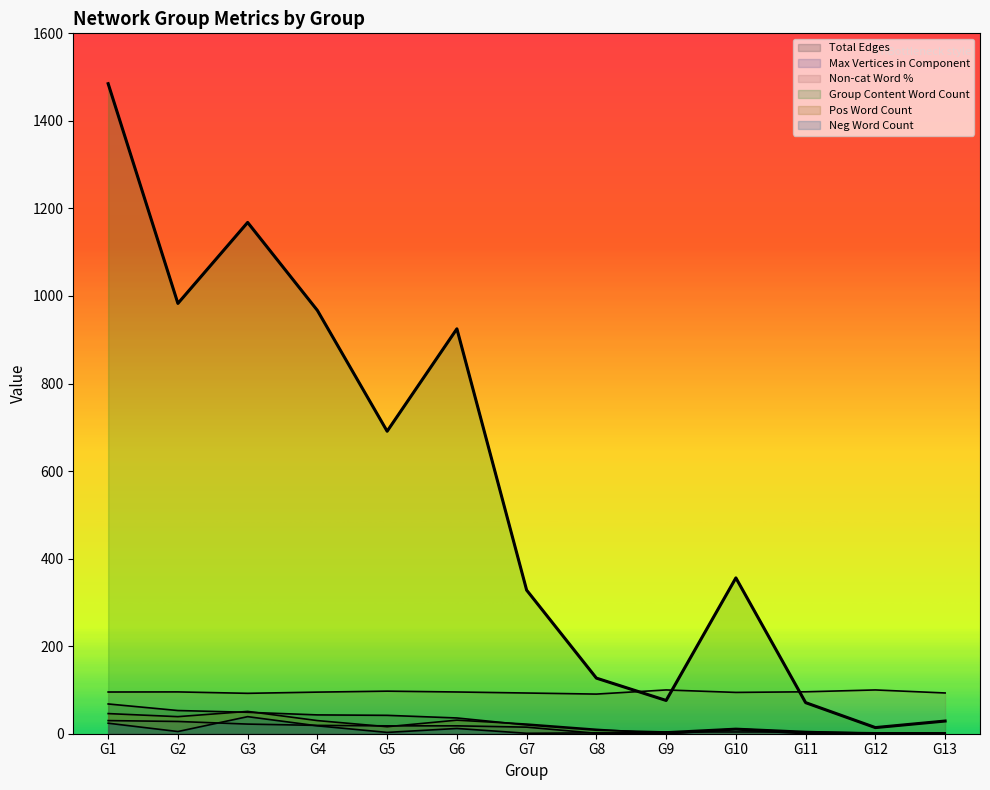

The Total Edges series shows 28.1 at G5. True or false?

False